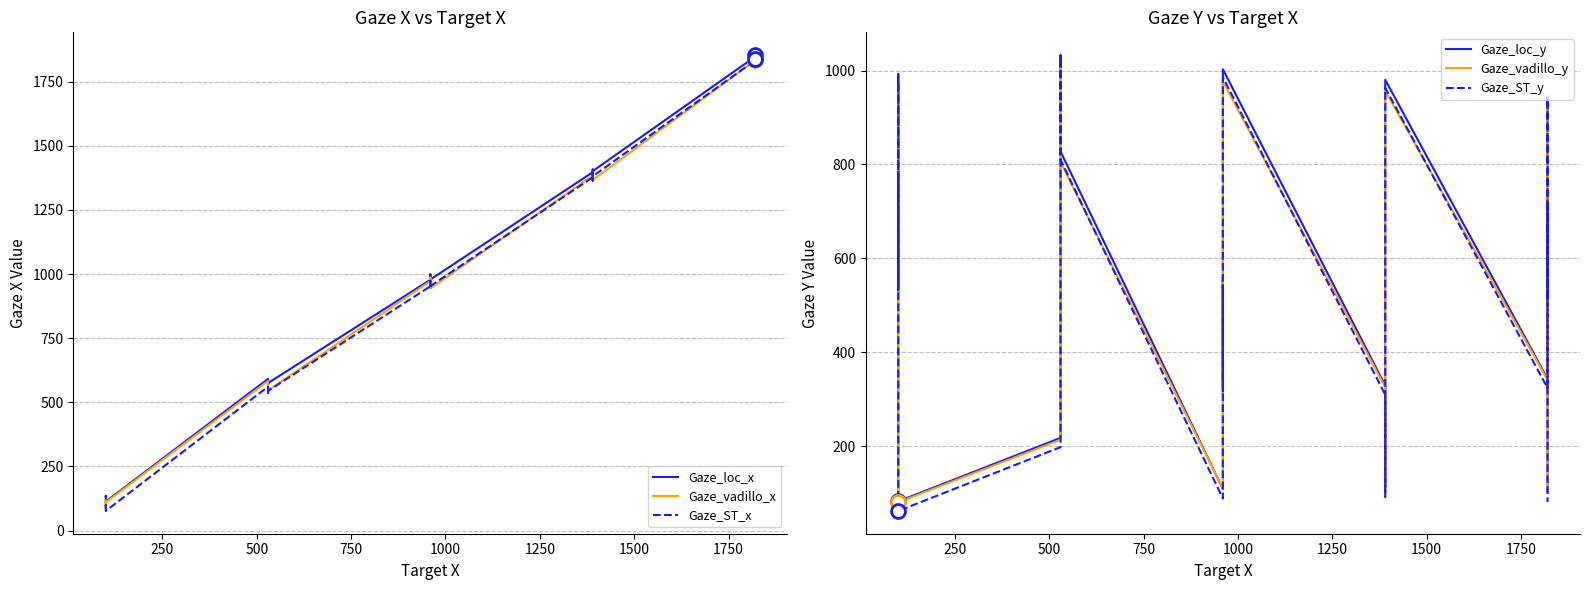

How many categories are shown in the chart?

24